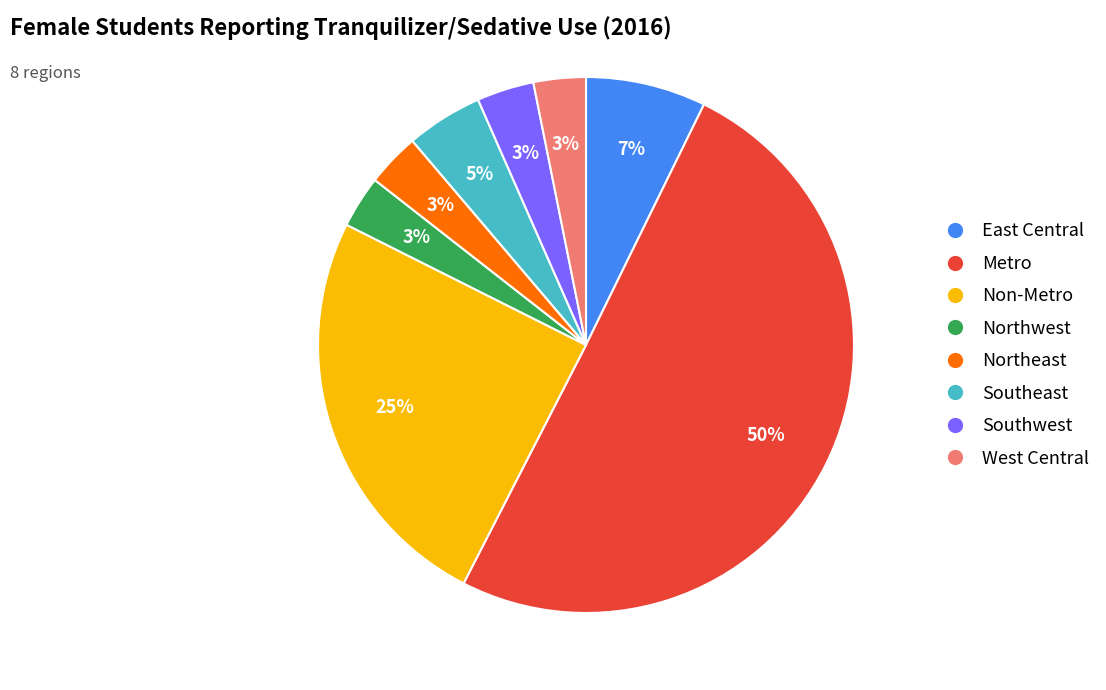

To the nearest percent, what is the combined percentage of Southeast and Northwest?

8%